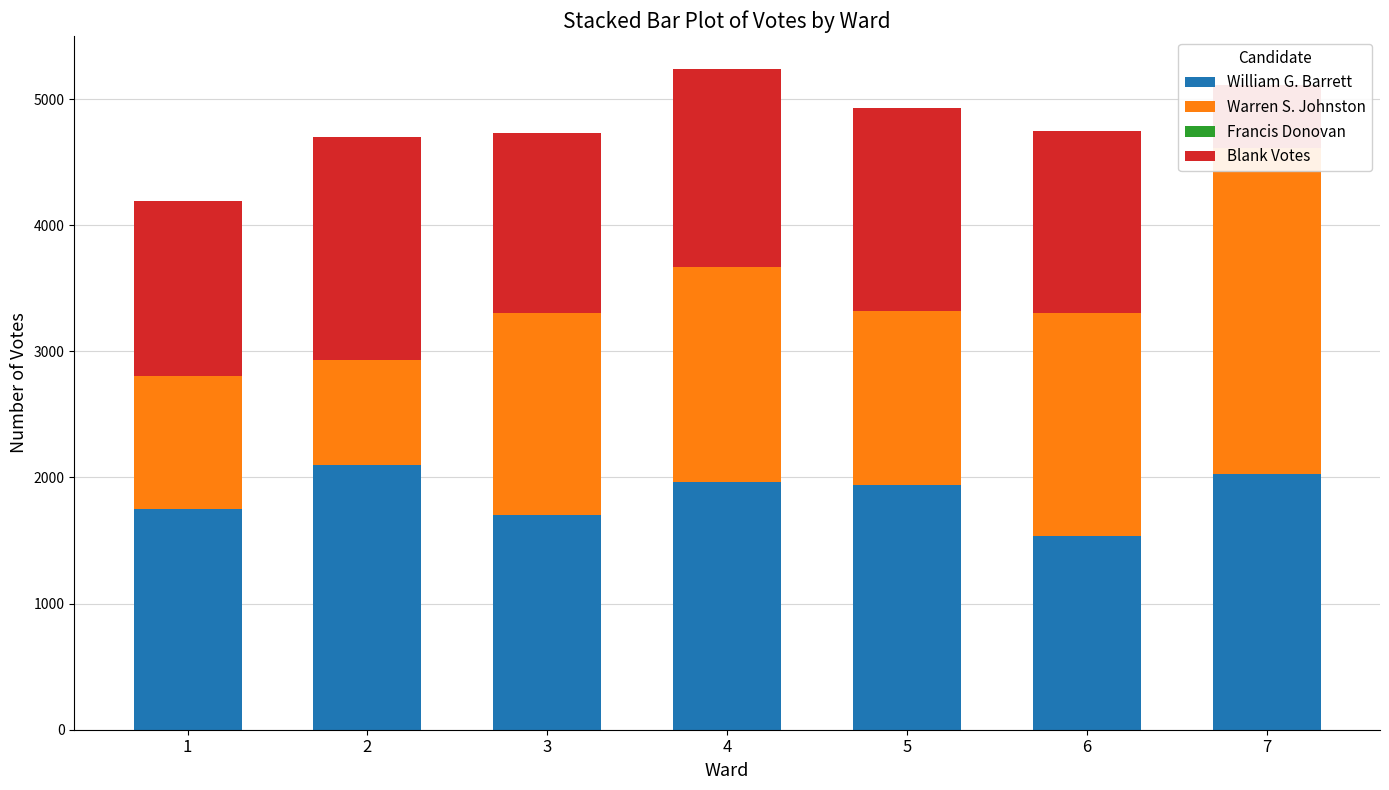

Count the number of categories in the chart.

7